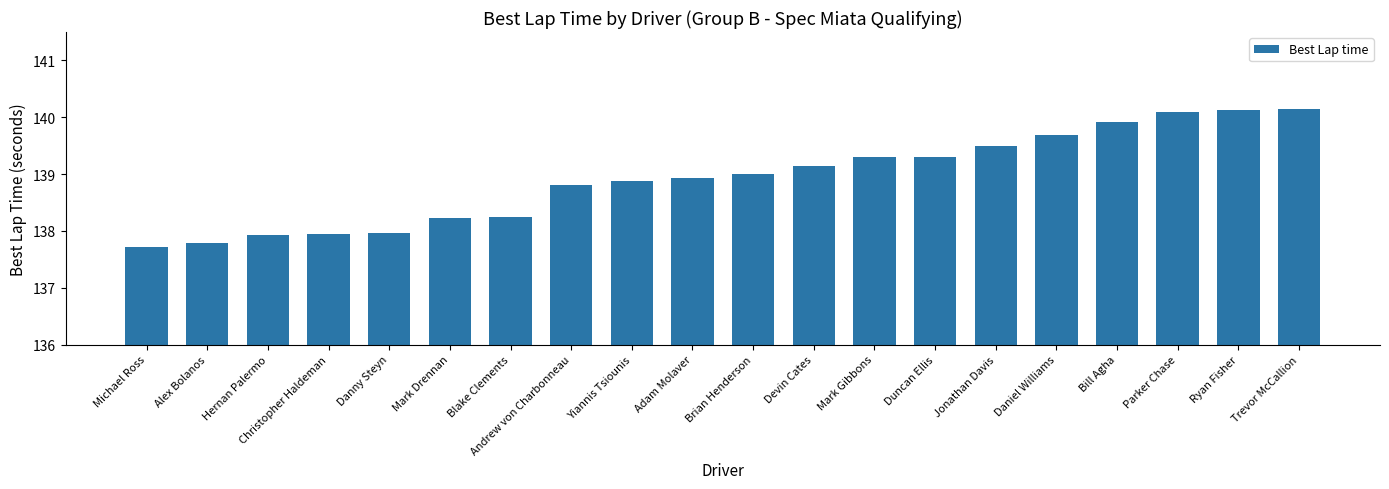

What is the change in value from Blake Clements to Adam Molaver?

+0.7